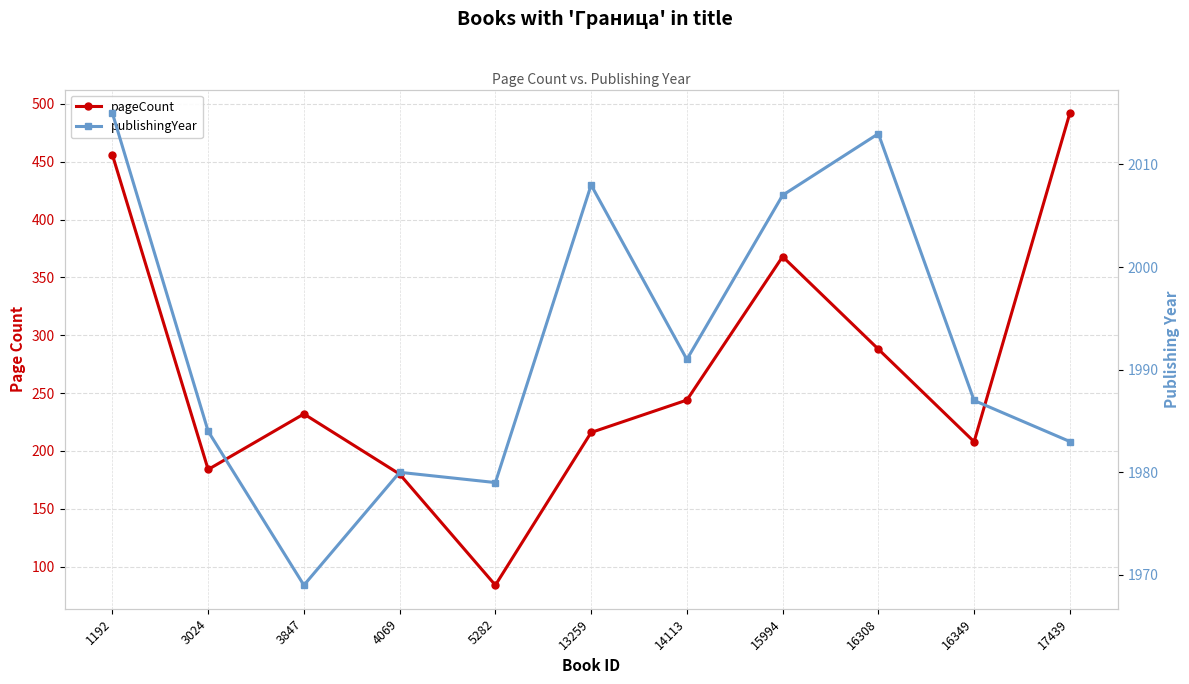

How many categories are shown in the chart?

11